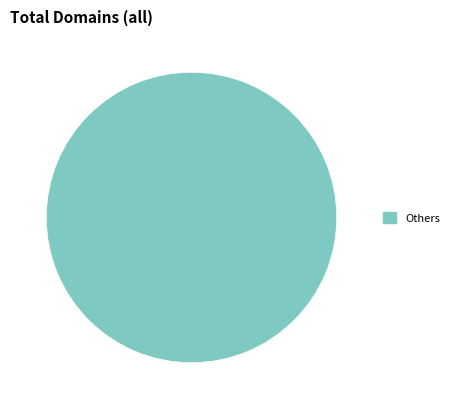

Rank the categories by value from highest to lowest.

Others